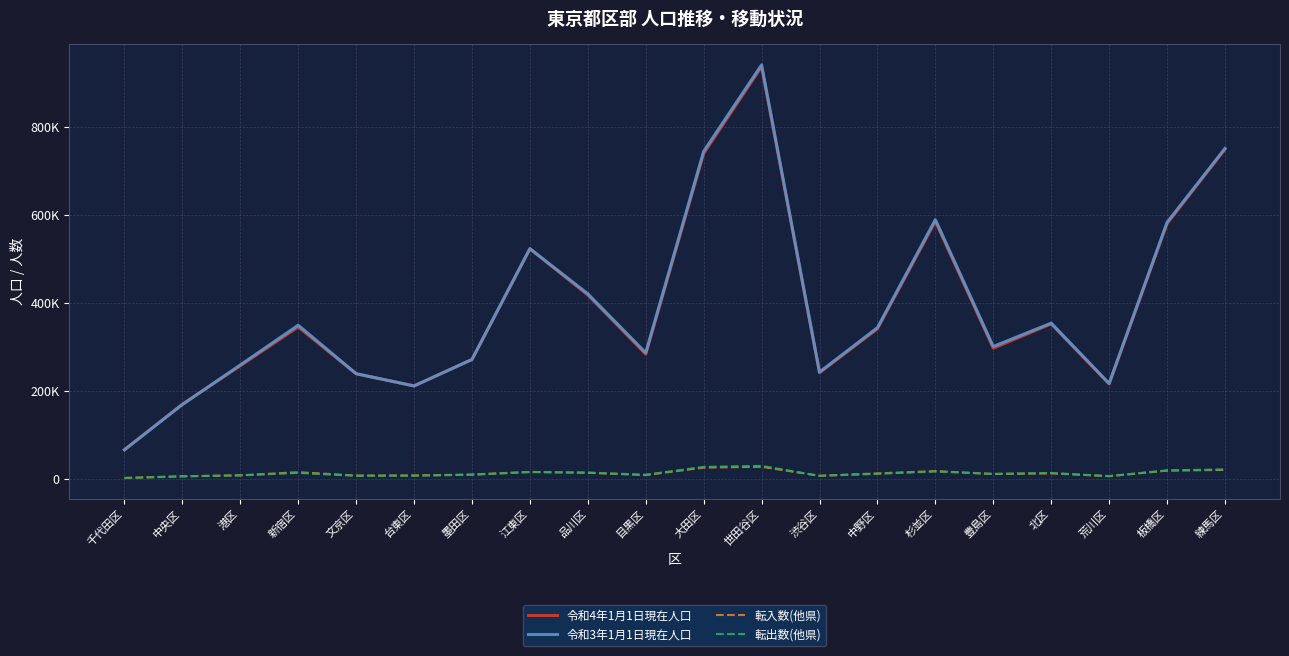

True or false: 転出数(他県) has more than 0 points higher than both neighbors.

True